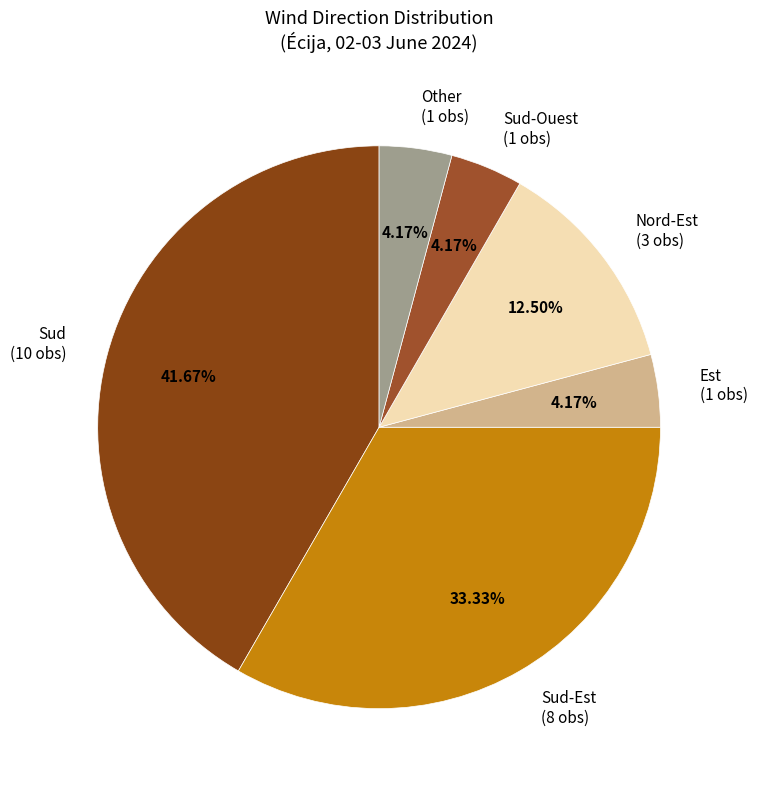

Is there a majority slice in this chart?

No